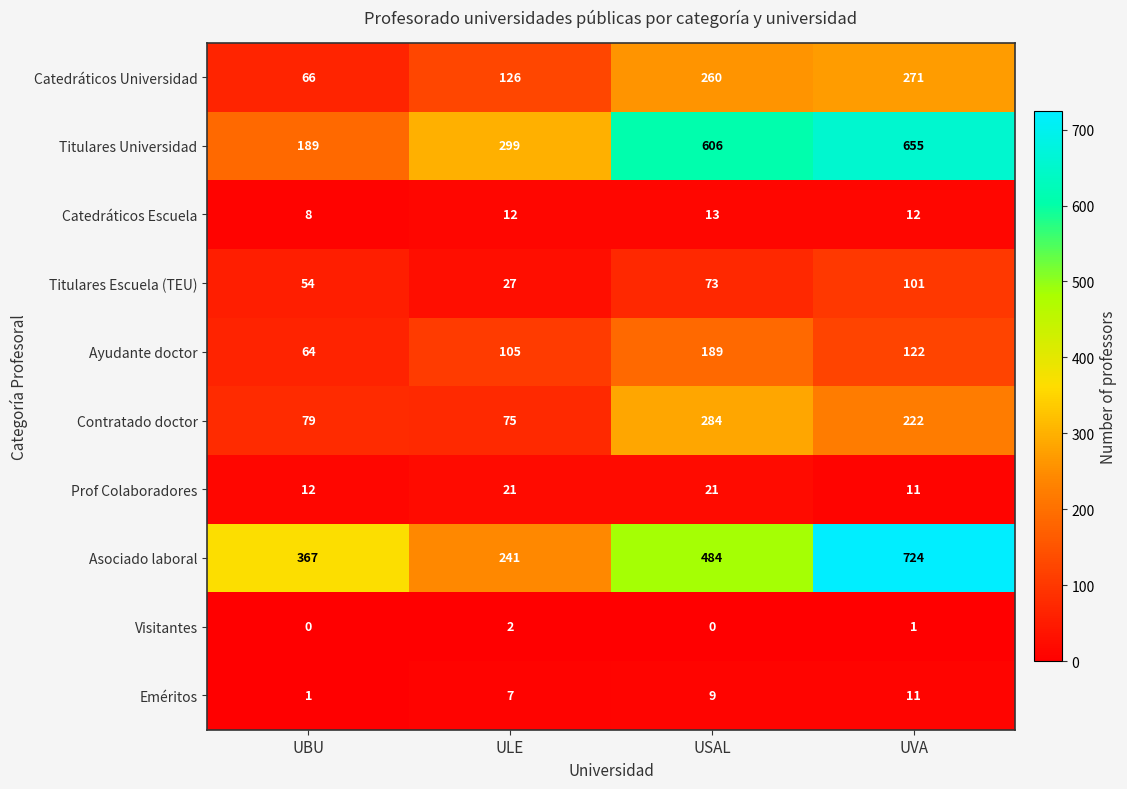

Which series has the widest spread of values?

Asociado laboral